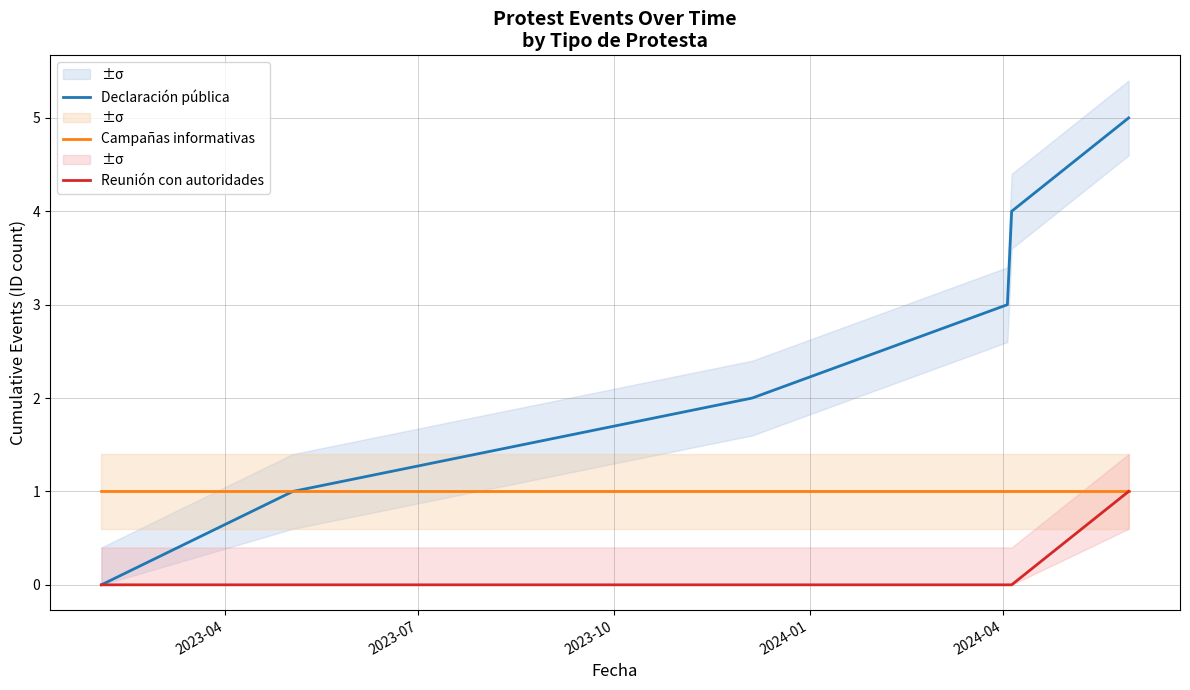

What is the label of the 2nd point from the left?

2023-07